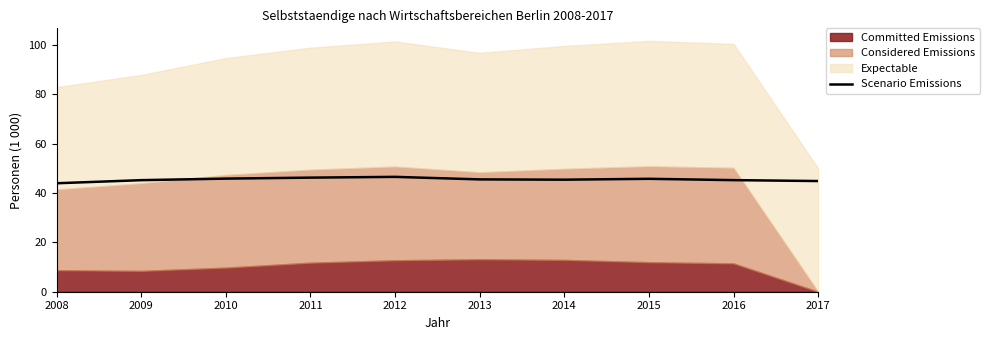

What is the approximate value at 2008?

43.9